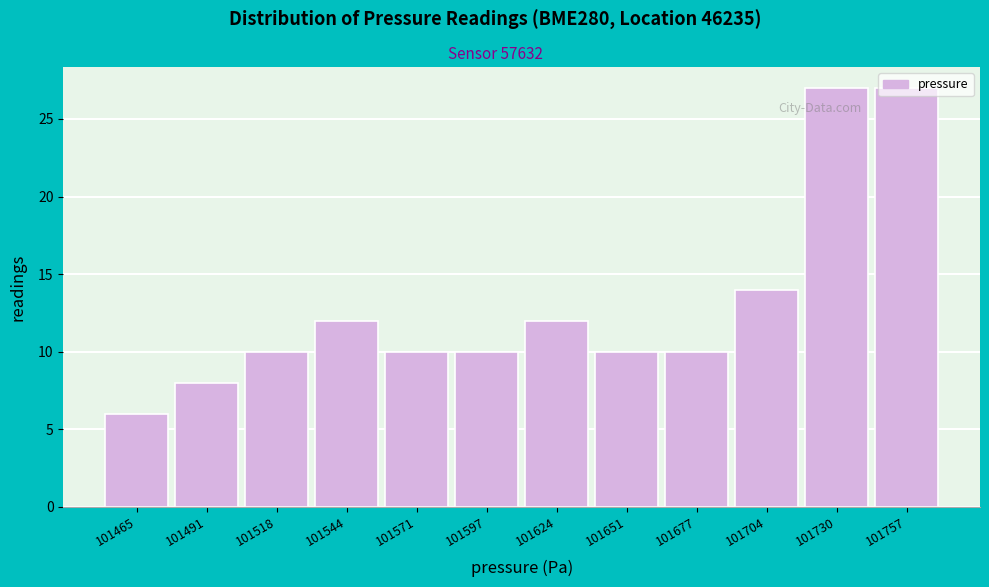

Which has a higher value, 101465 or 101624?

101624